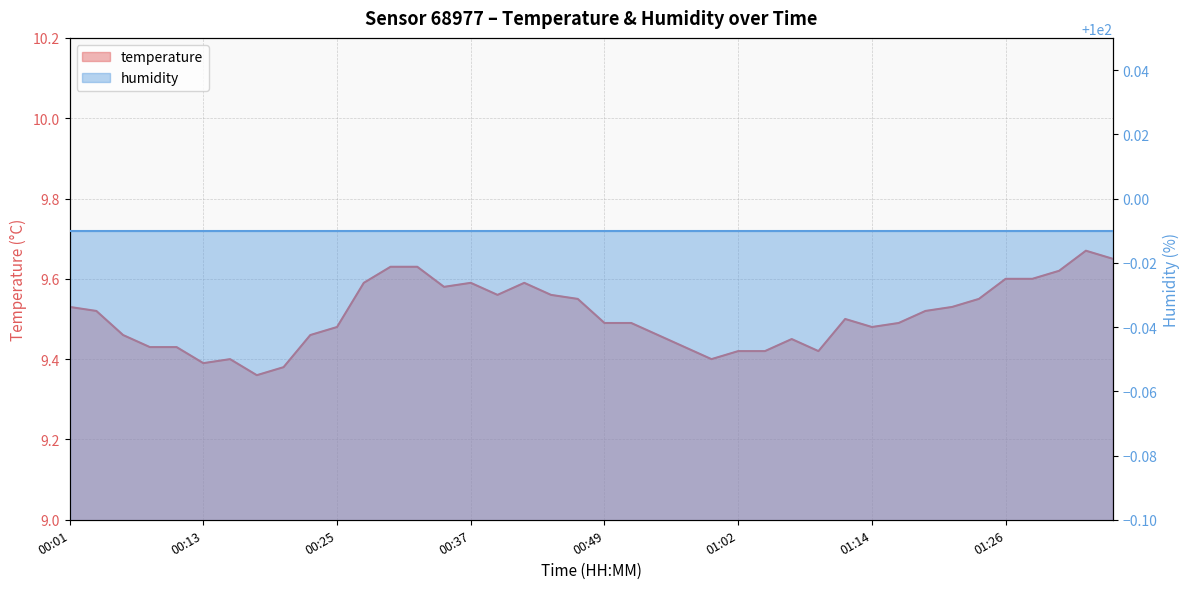

How many points are higher than both their immediate neighbors (excluding endpoints)?

6